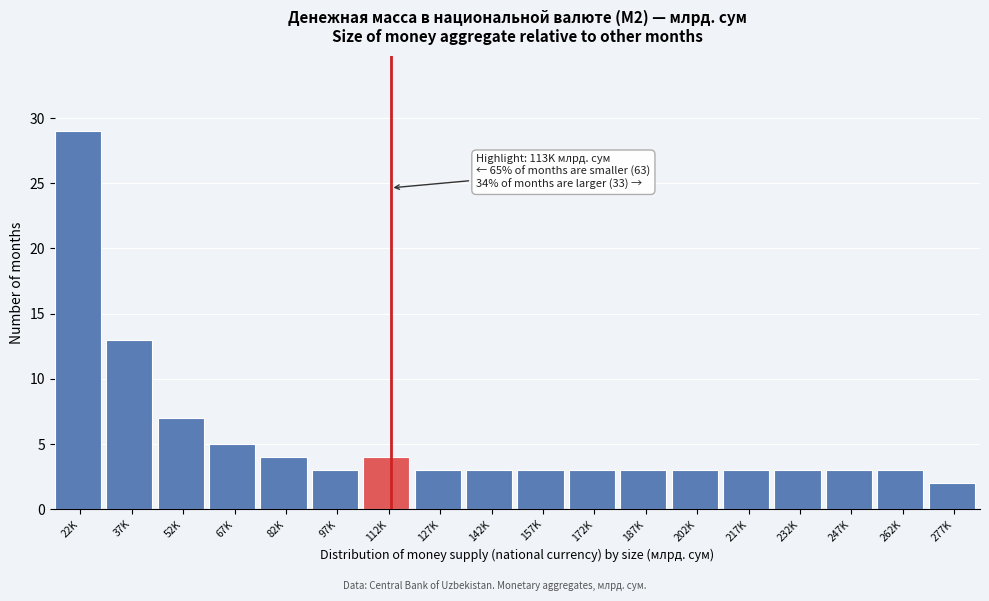

Reading left to right, what are all the values shown in this chart?

22K=29	37K=13	52K=7	67K=5	82K=4	97K=3	112K=4	127K=3	142K=3	157K=3	172K=3	187K=3	202K=3	217K=3	232K=3	247K=3	262K=3	277K=2